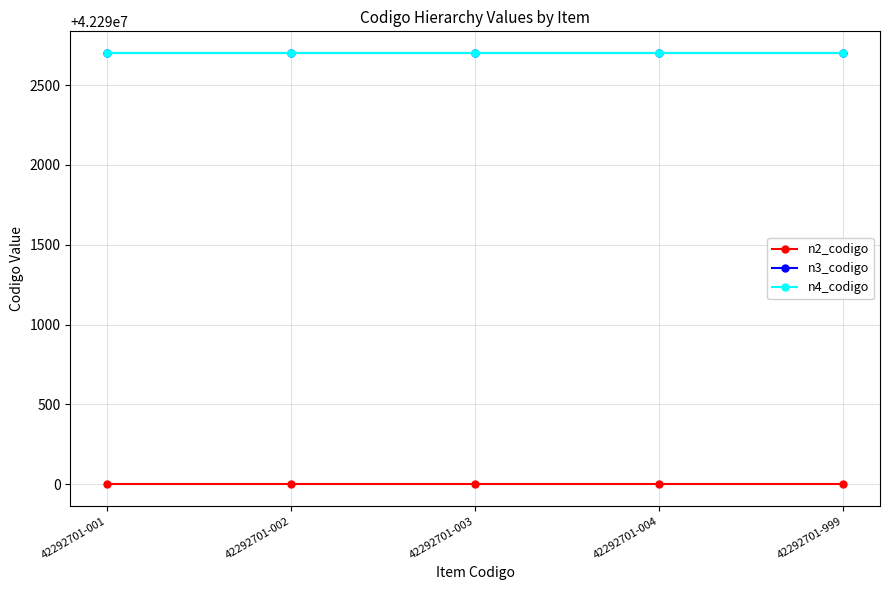

Is the value of n4_codigo at 42292701-004 greater than the value of n2_codigo at 42292701-003?

Yes